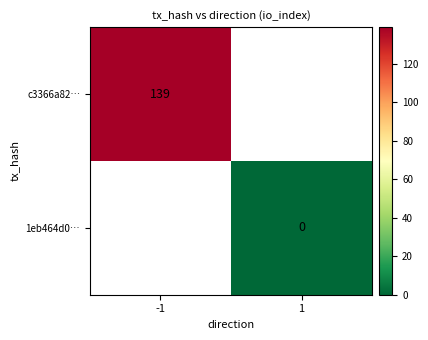

How many data points does each series have?

2